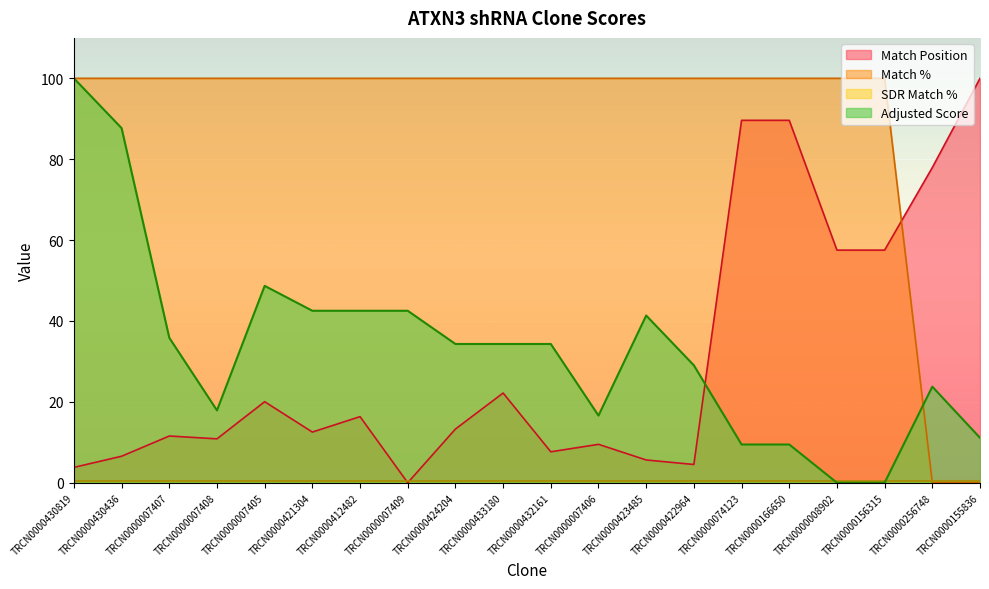

How many intersections are there between Match Position and Adjusted Score?

1